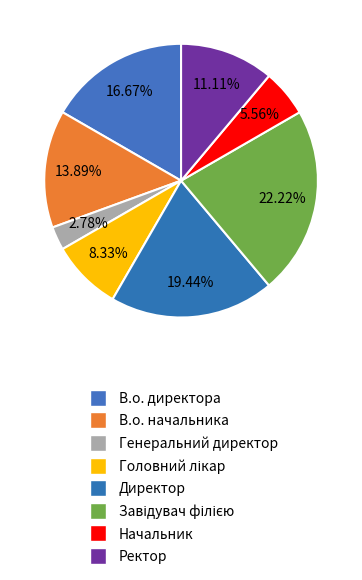

What is the largest slice in the pie chart?

Завідувач філією